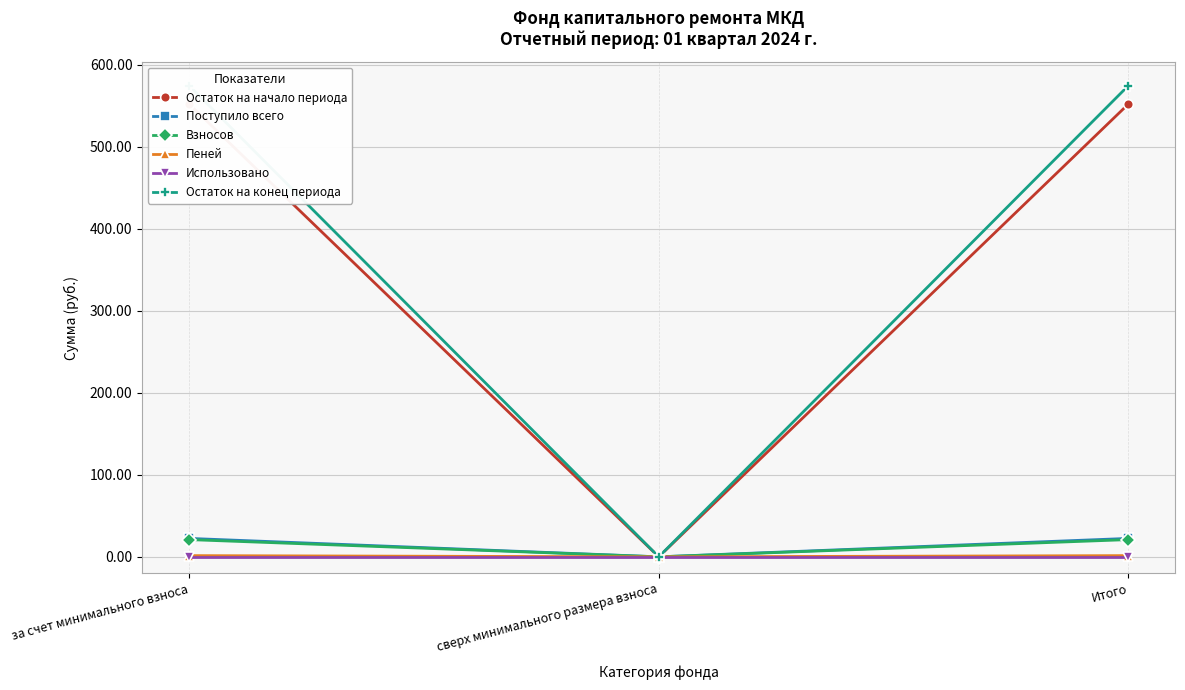

At which category is the sum across all series the highest?

за счет минимального взноса